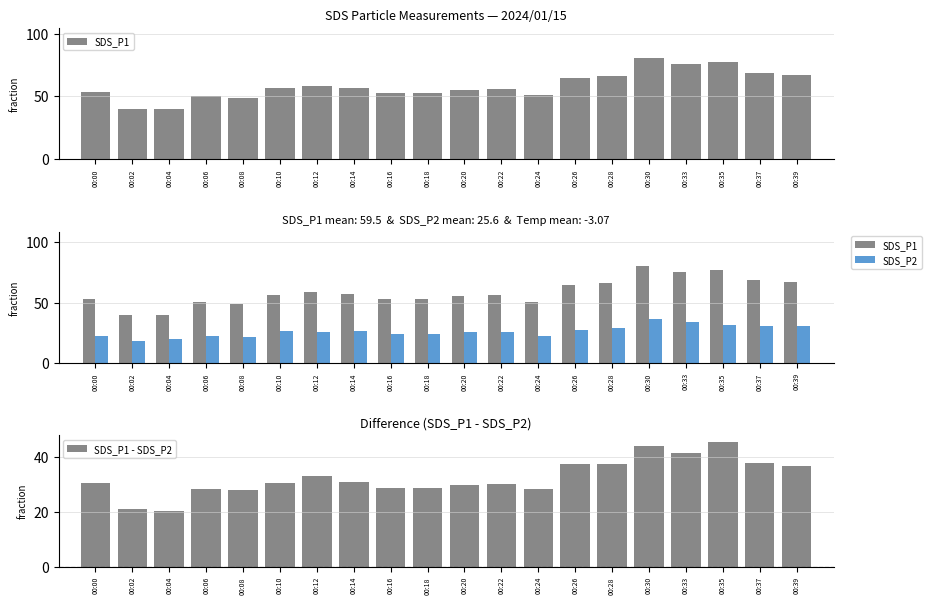

What is the difference between the second highest and minimum values in the SDS_P1 series?

37.4